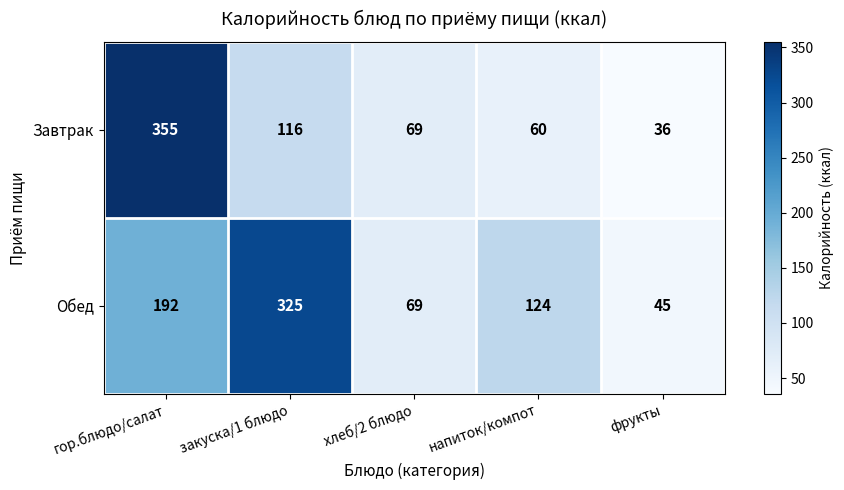

At which category is the sum across all series the highest?

гор.блюдо/салат